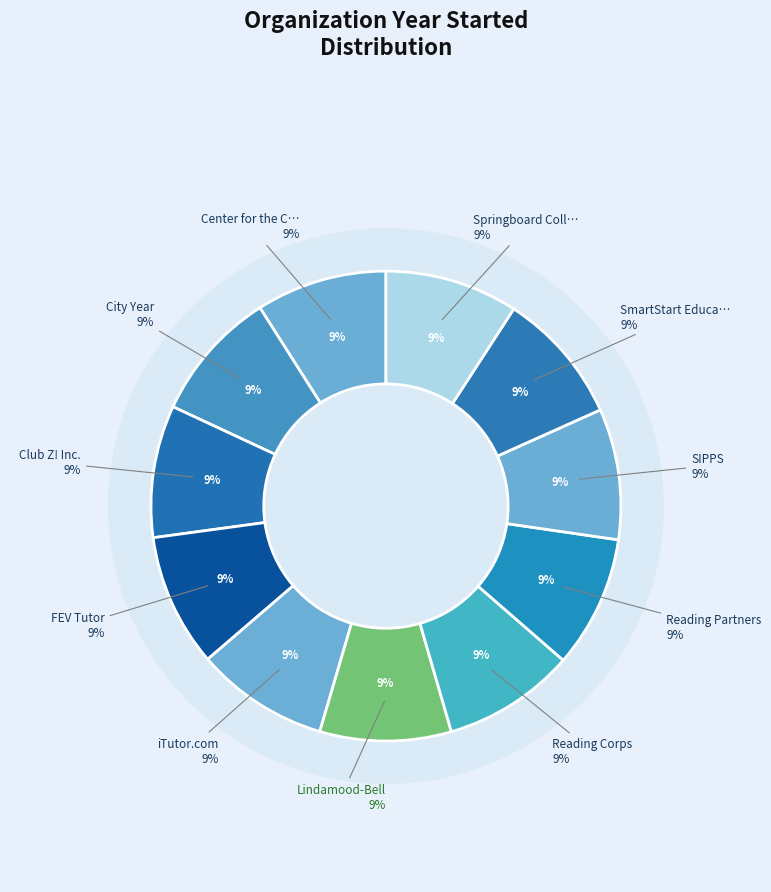

Which category has the biggest portion of the pie?

iTutor.com